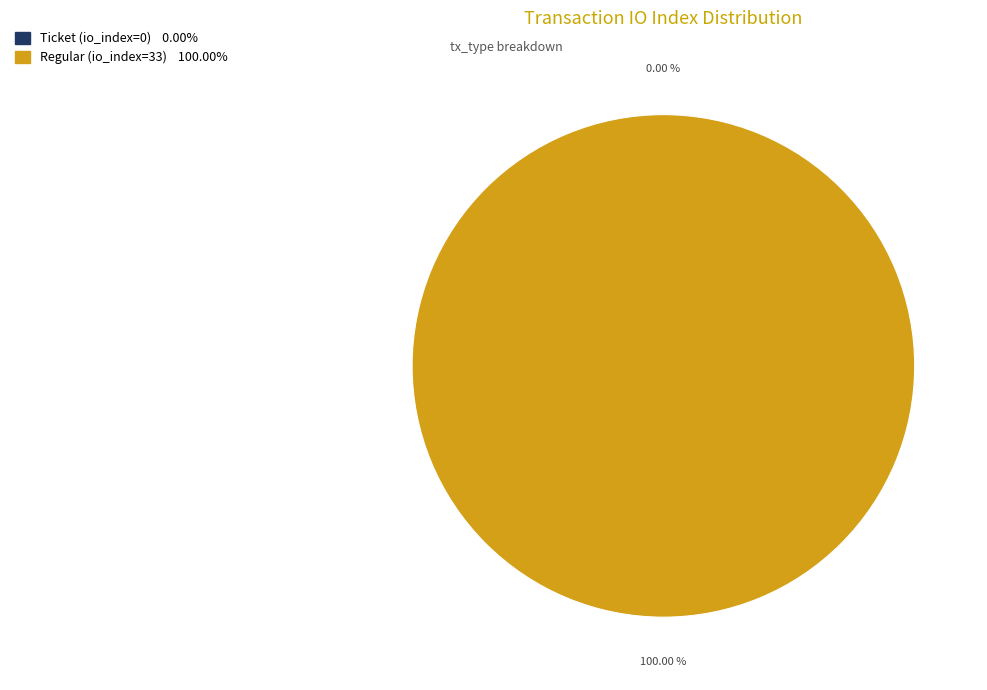

Is it true that Regular (io_index=33) is 100% of the pie?

True